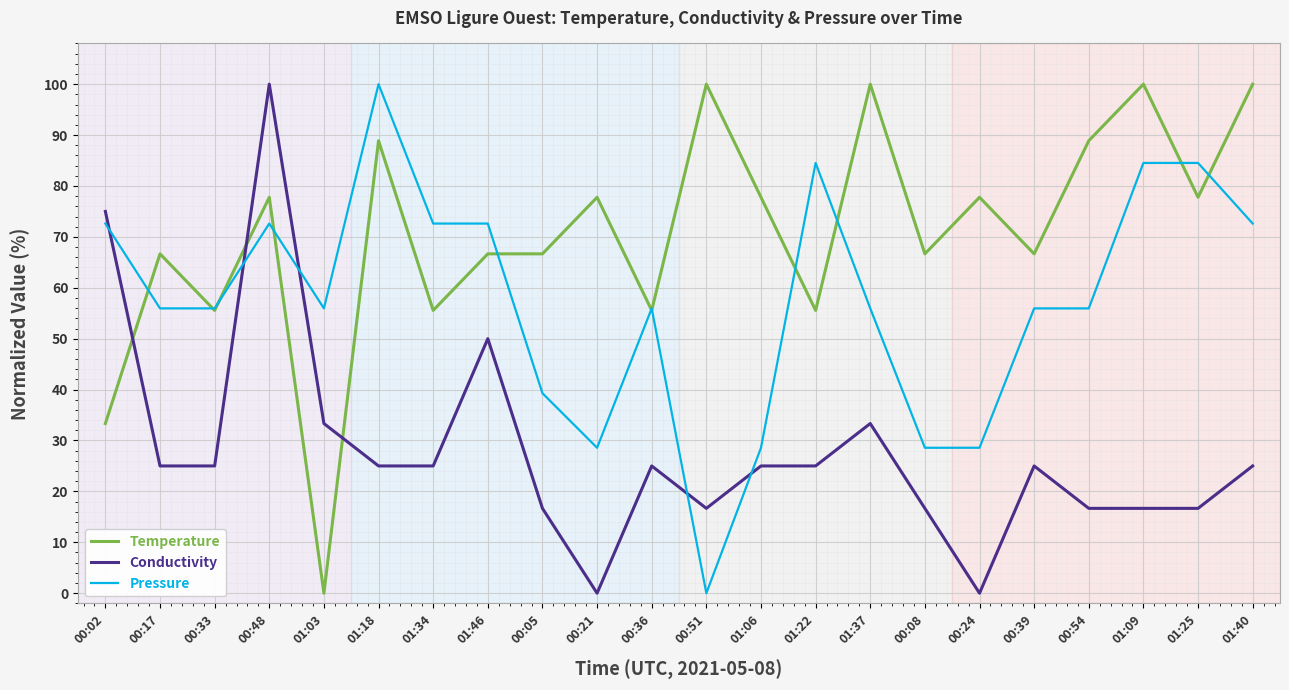

What position from the left is 00:08?

16